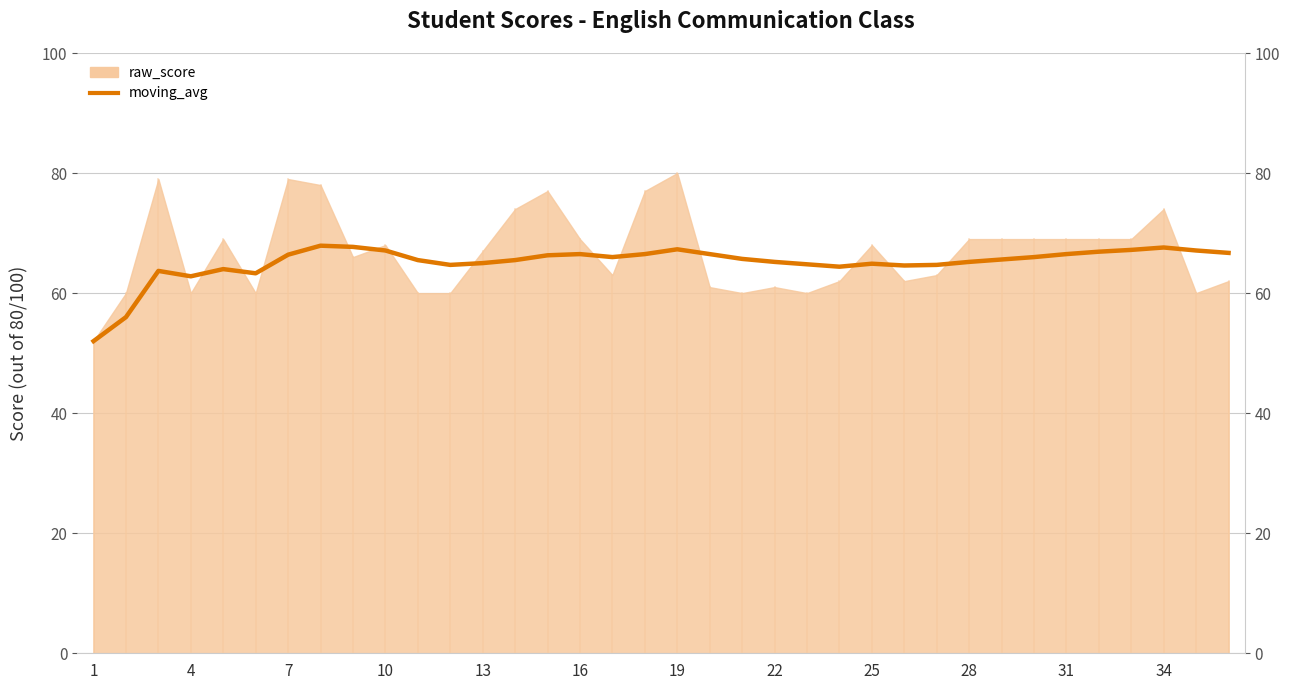

How many values exceed 65?

23